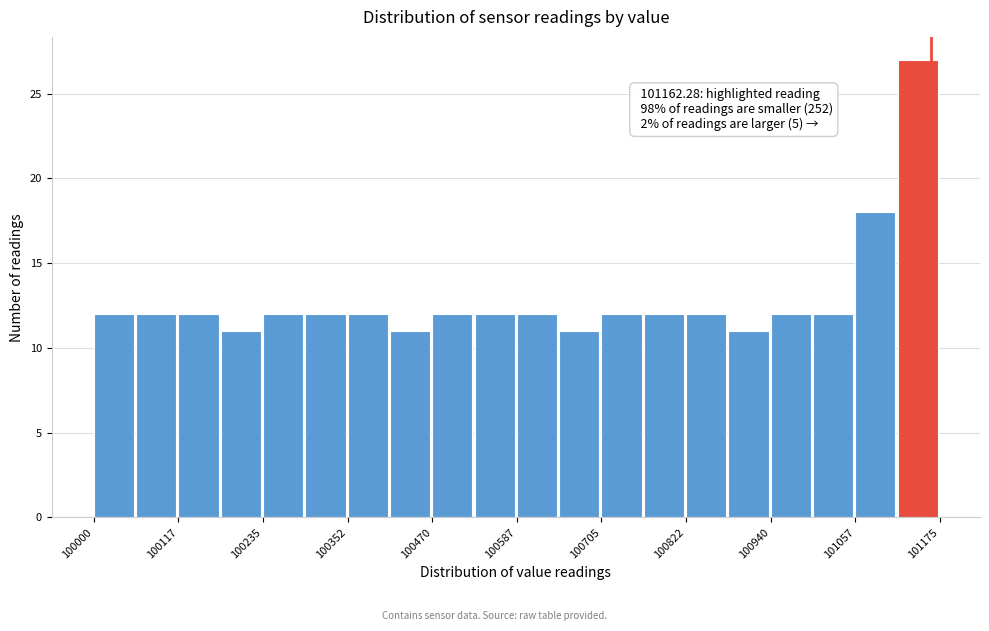

Read against the x-axis, roughly where is the centre of the tallest bar?

101140